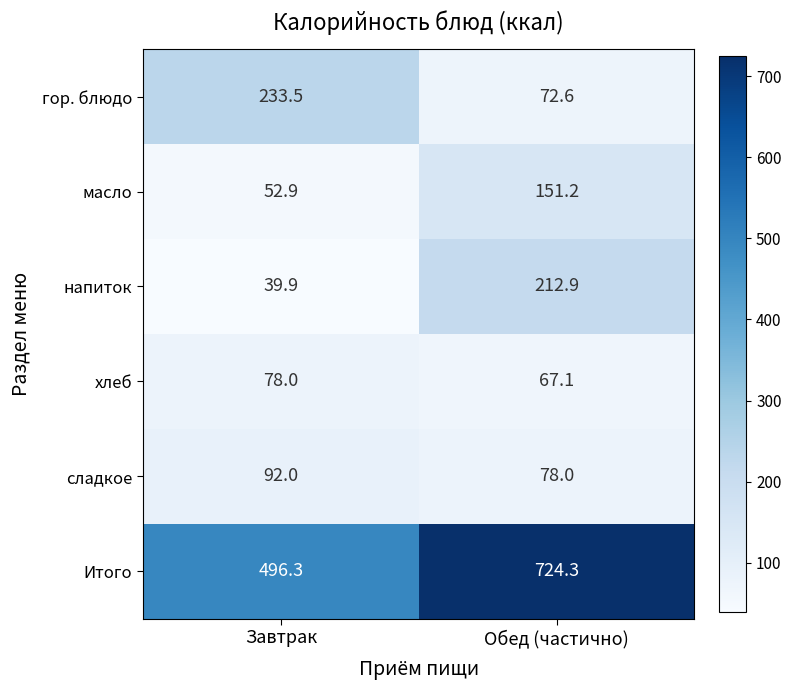

What is the minimum value shown in the chart?

39.9